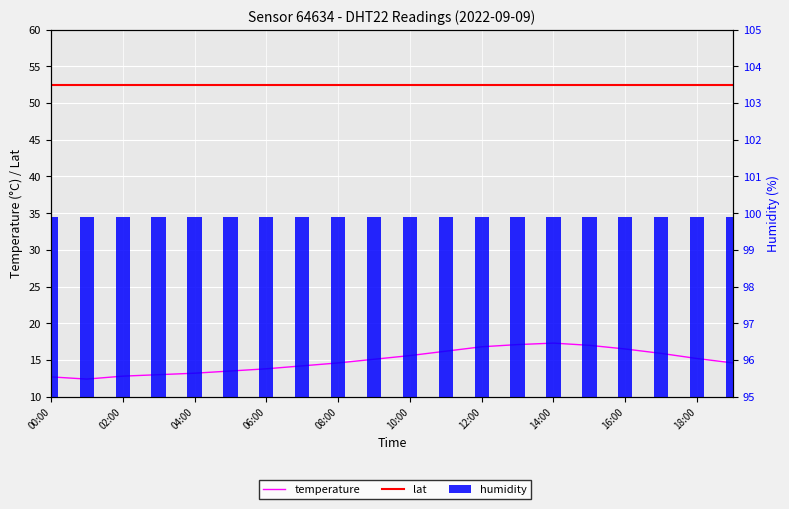

Which series has the largest total across all categories?

humidity